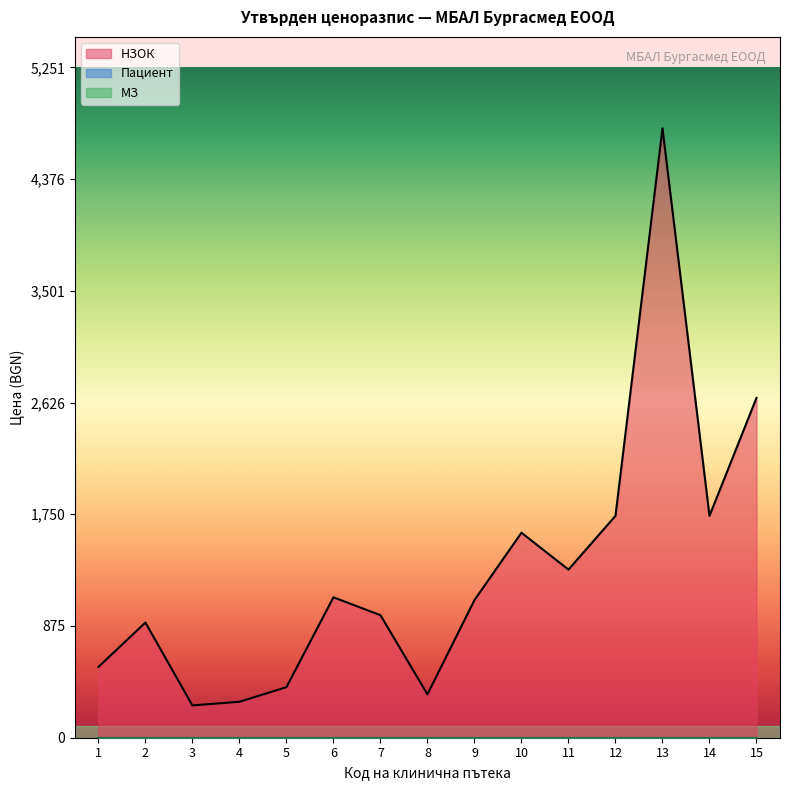

Rank the categories by НЗОК value from lowest to highest.

3, 4, 8, 5, 1, 2, 7, 9, 6, 11, 10, 12, 14, 15, 13